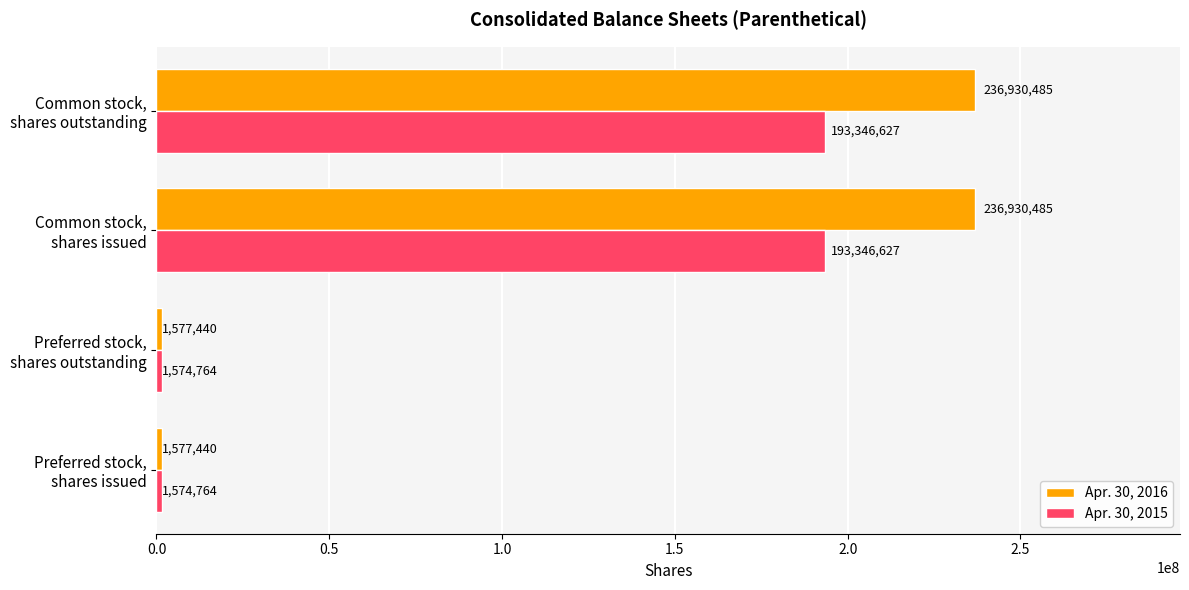

Count the number of data series in this chart.

2